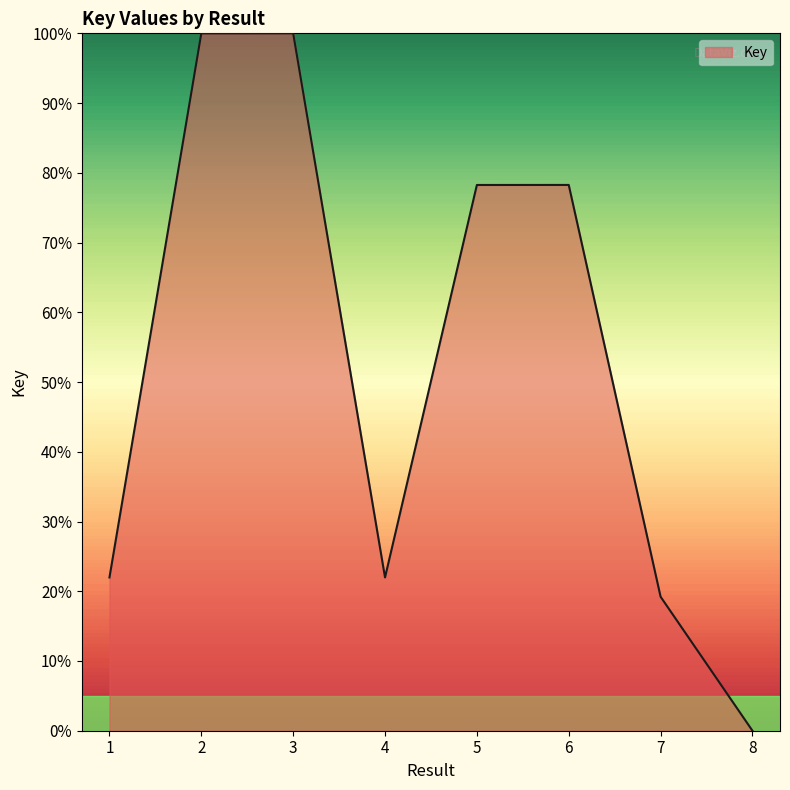

How many values exceed 78?

4